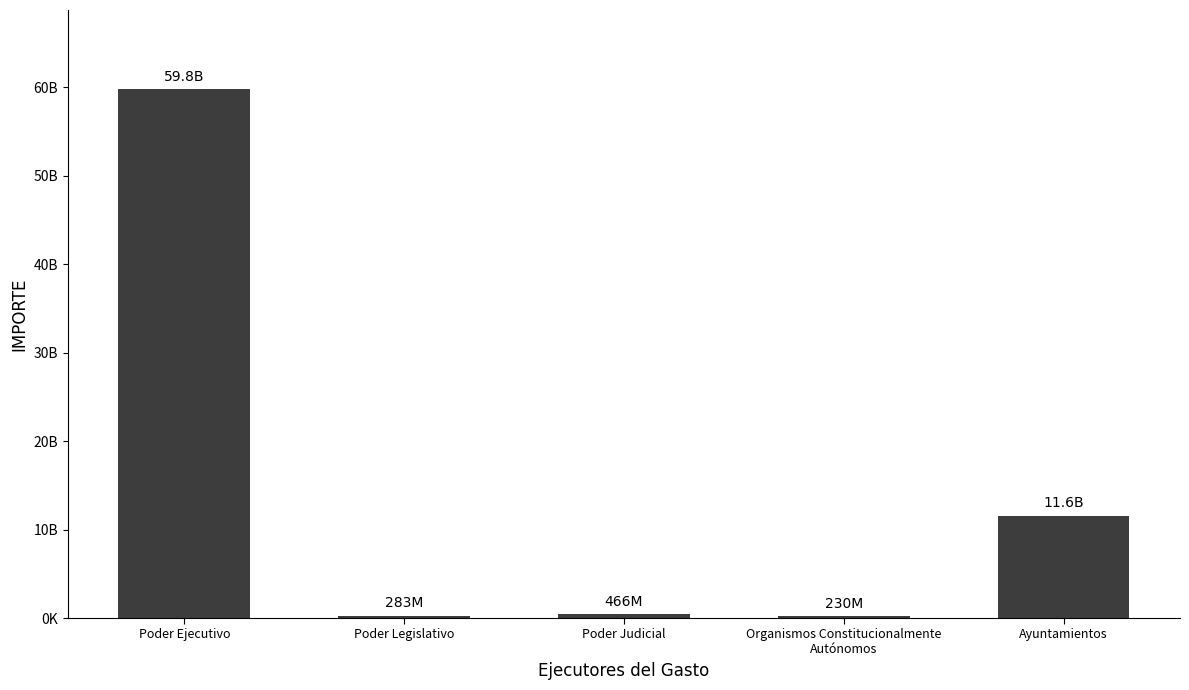

What value does the data have at Poder Judicial, to the nearest 100?

465527400